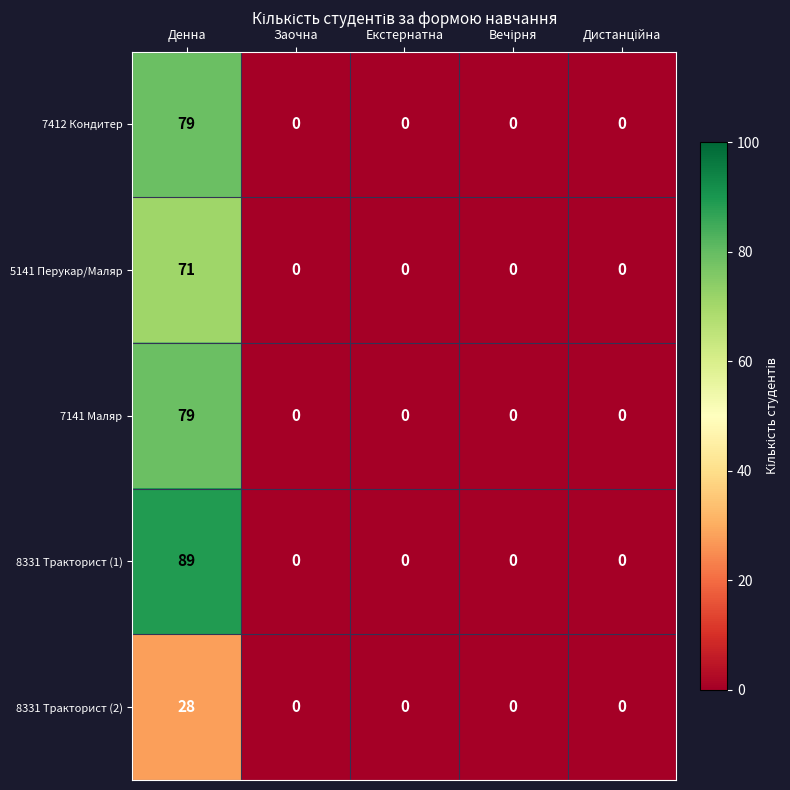

Which series changed the most between Денна and Екстернатна?

8331 Тракторист (1)